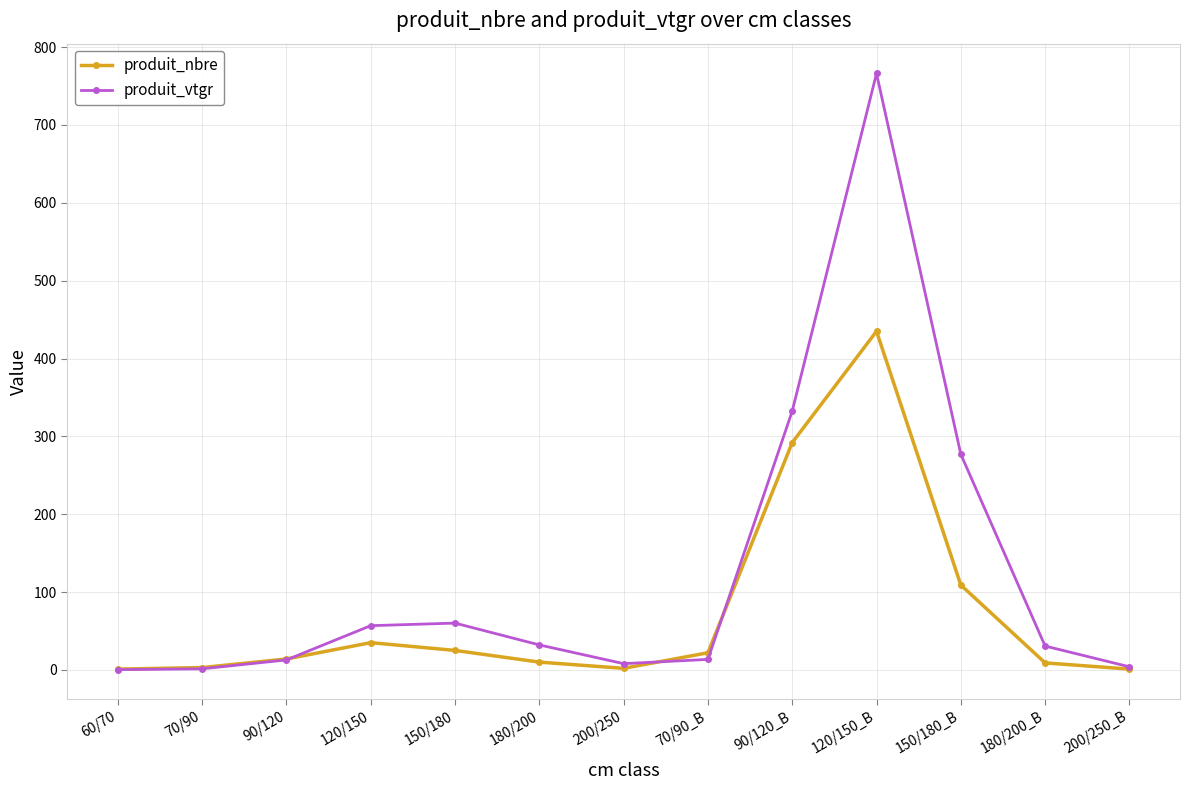

At which category is the sum across all series the highest?

120/150_B